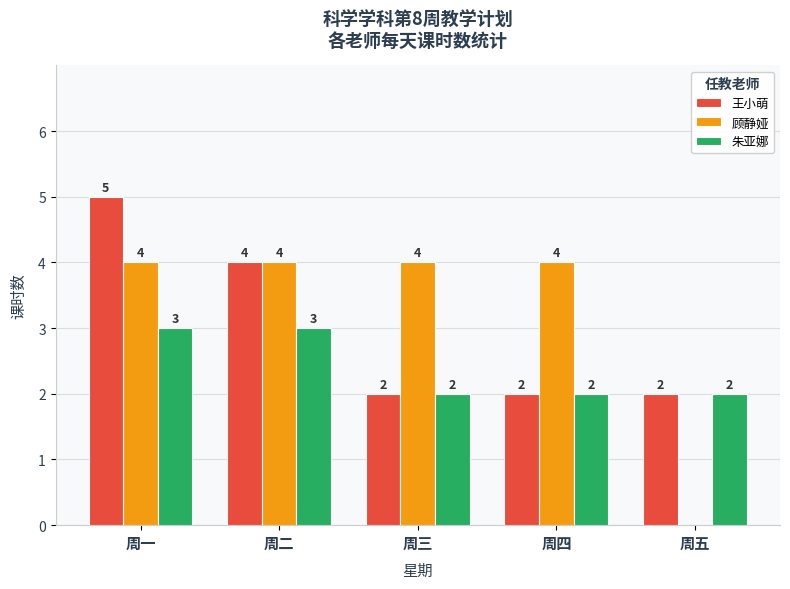

What is the greatest value displayed?

5